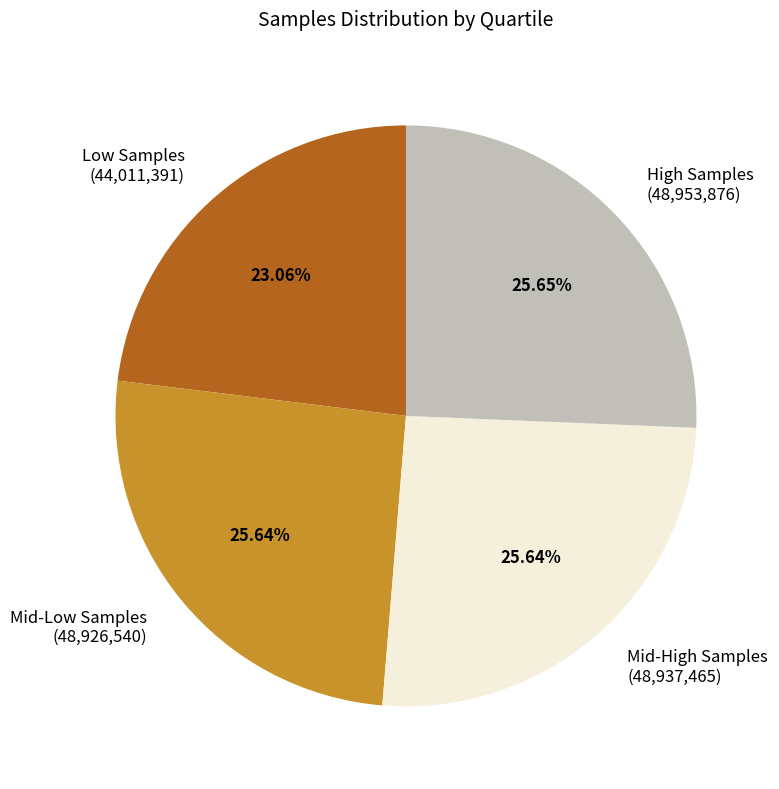

Do Mid-High Samples (48,937,465) and Mid-Low Samples (48,926,540) together represent more than half of the pie?

Yes